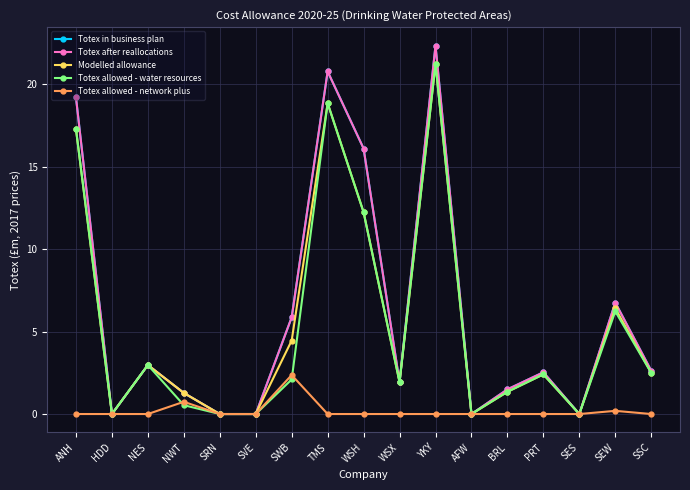

The value of Totex allowed - water resources at HDD is -7.4. True or false?

False